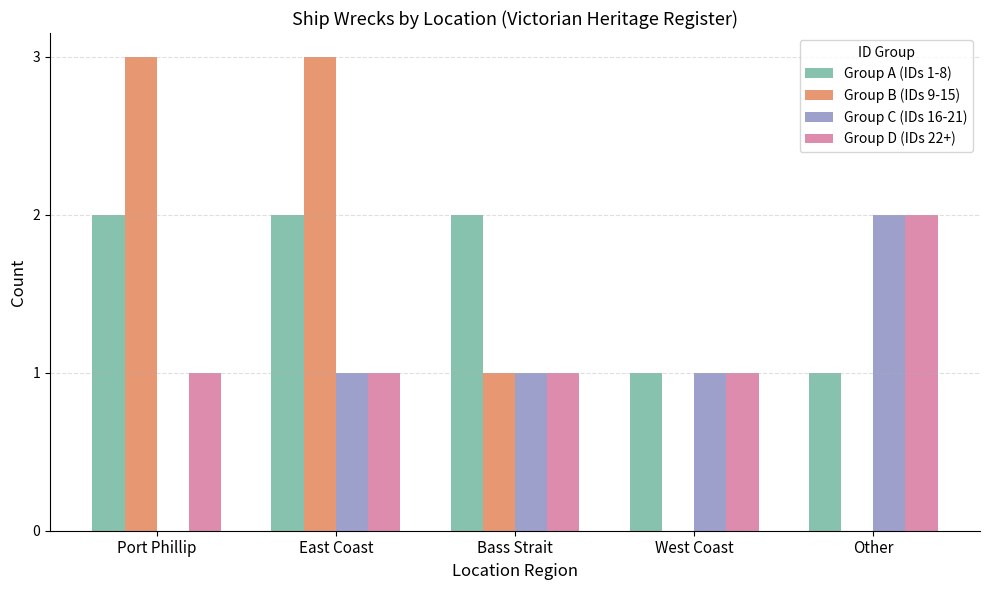

What is the sum of the Group D (IDs 22+) values at East Coast and Other?

3